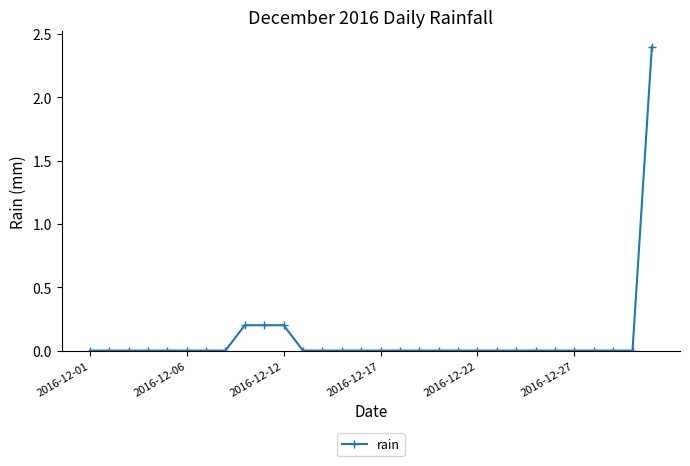

What is the sum of all values?

3.0